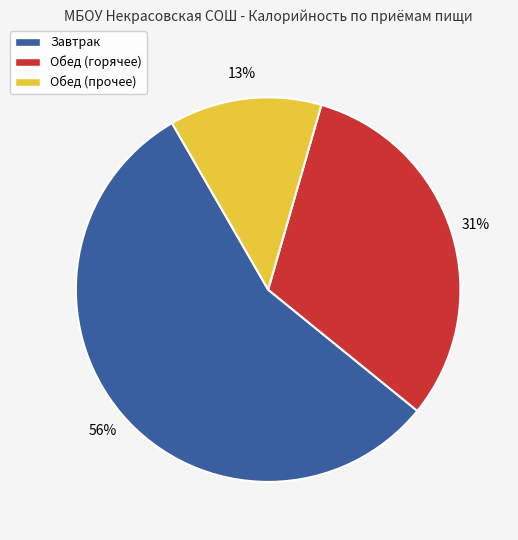

To the nearest percent, what is the average slice percentage?

33%